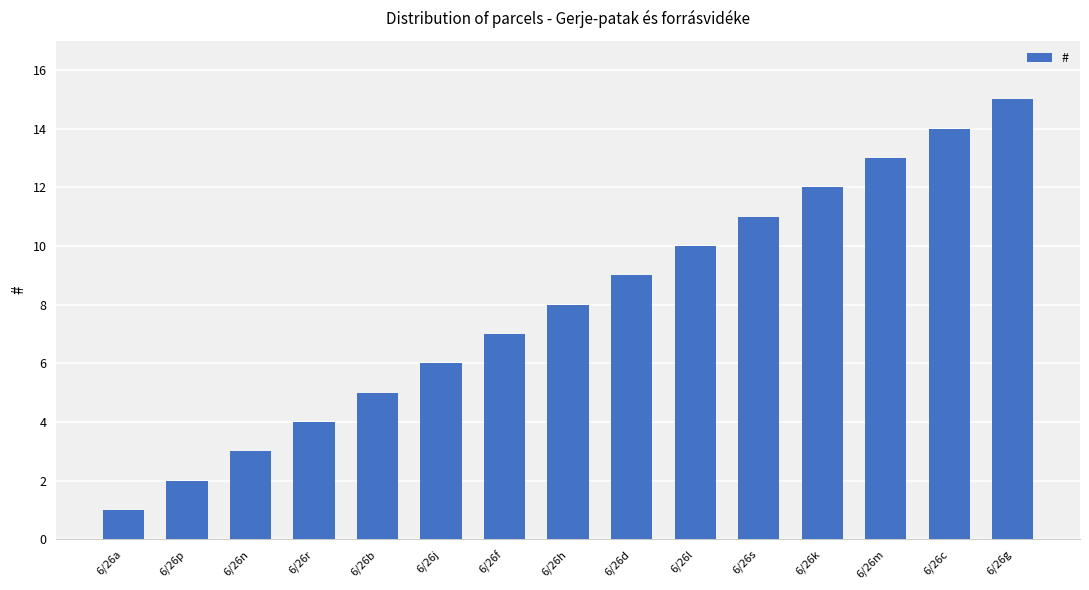

Is it true that the value at 6/26c is 14?

True